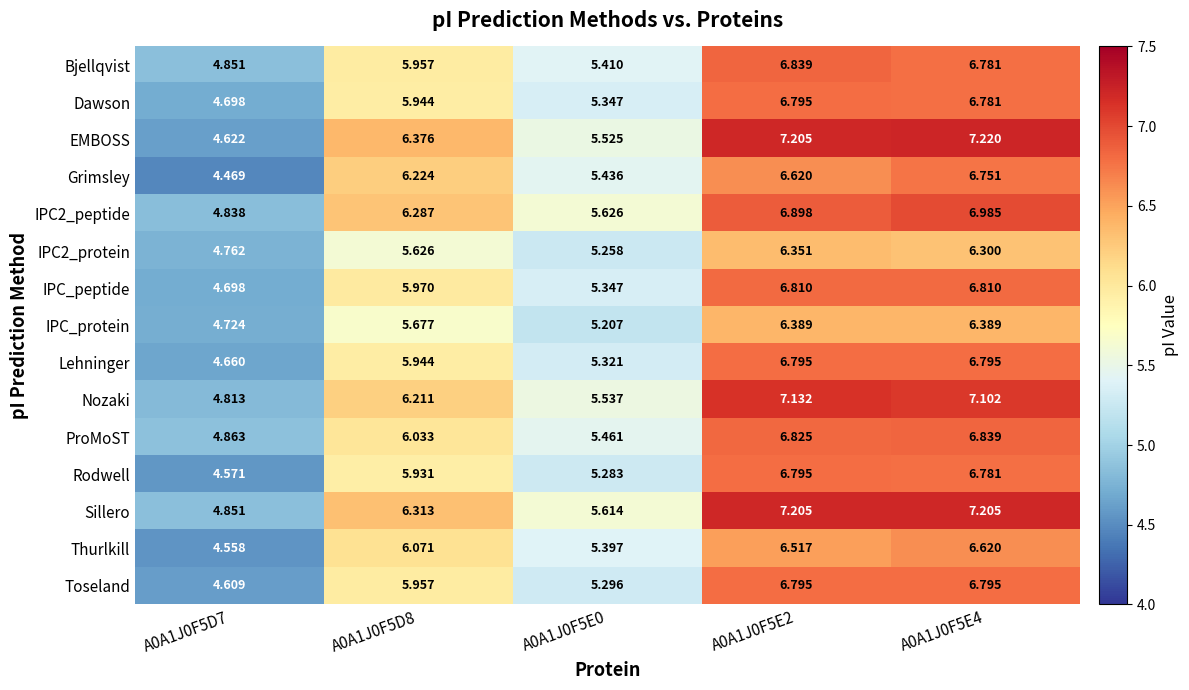

Which series has the widest spread of values?

EMBOSS